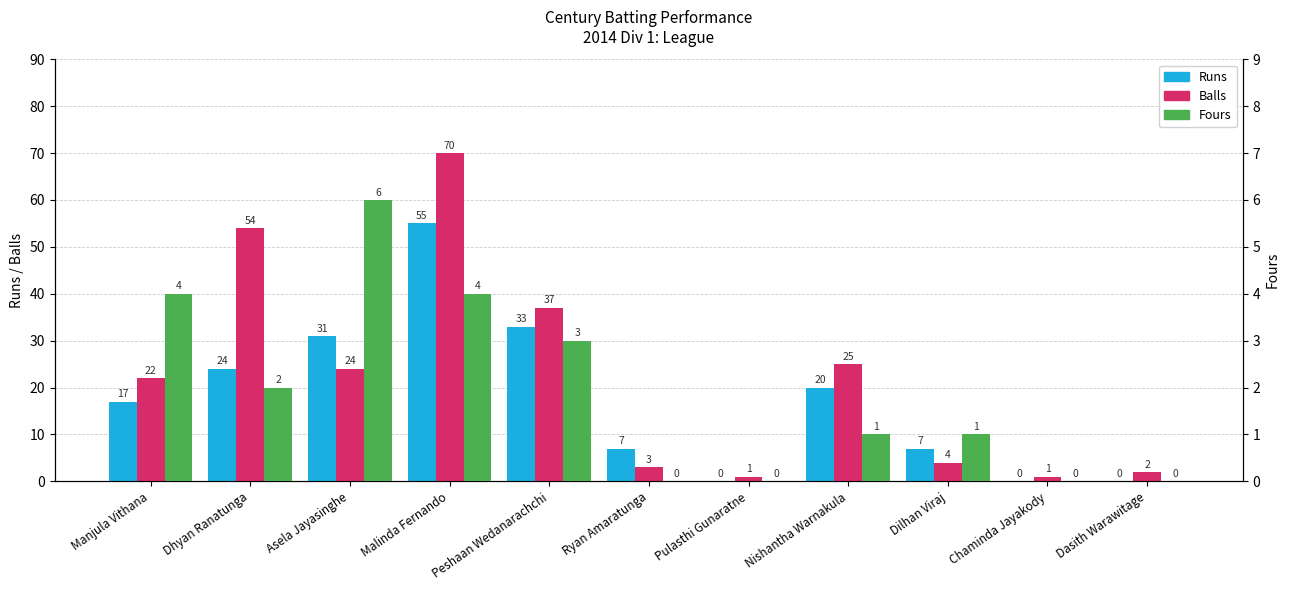

Reading left to right, list all the values displayed in this chart.

Runs: 17	24	31	55	33	7	0	20	7	0	0
Balls: 22	54	24	70	37	3	1	25	4	1	2
Fours: 4	2	6	4	3	0	0	1	1	0	0